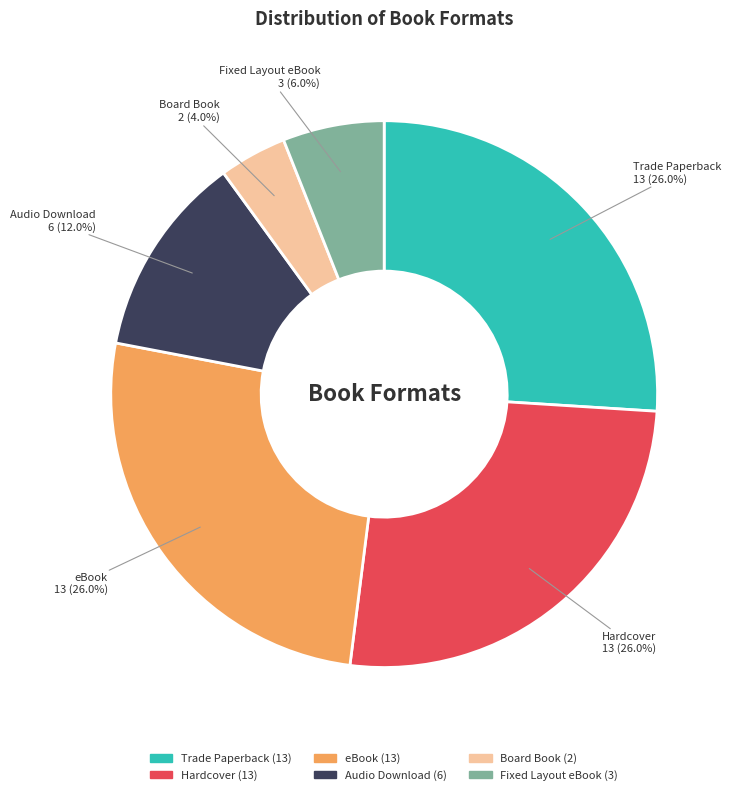

Combined, do Trade Paperback and Hardcover account for over 50%?

Yes